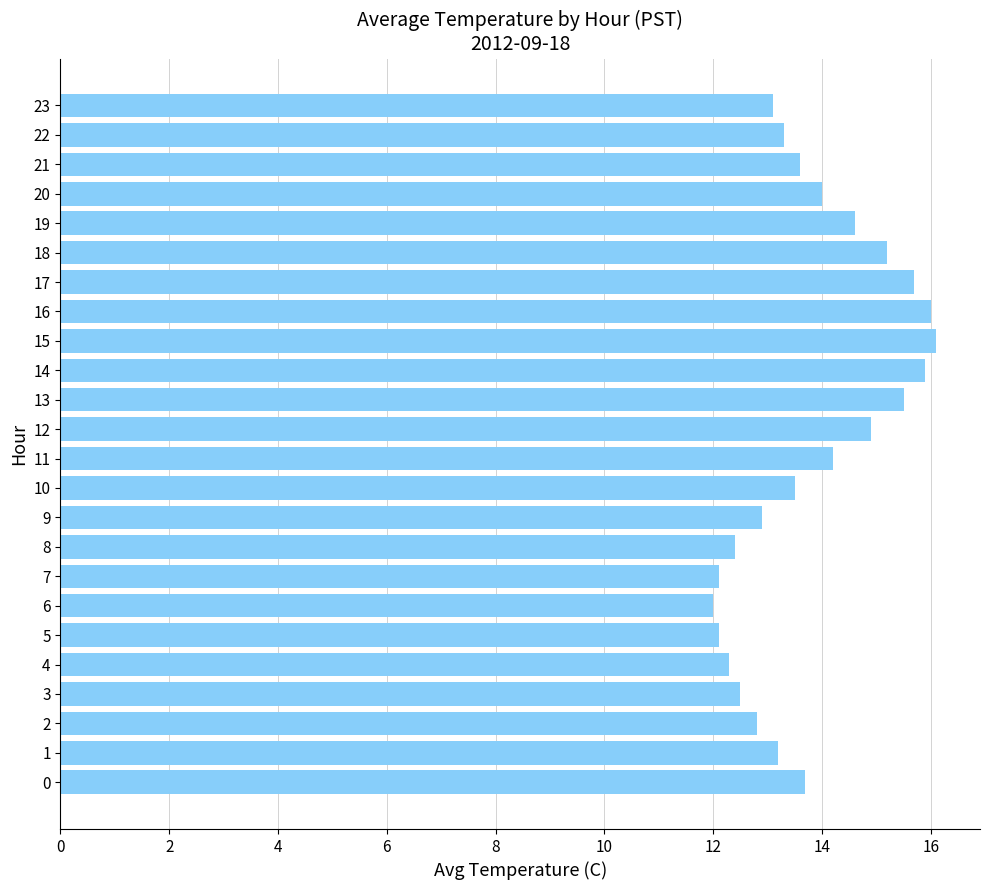

What is the greatest value displayed?

16.1